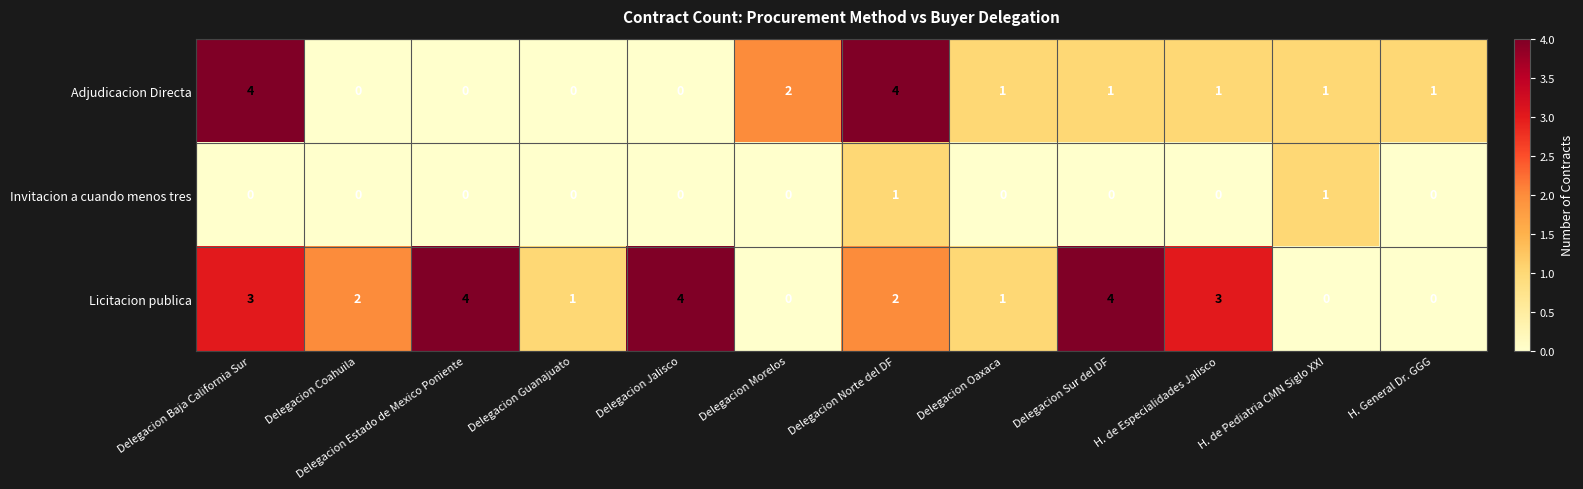

Count the Invitacion a cuando menos tres values in the range 0 to 1.

12